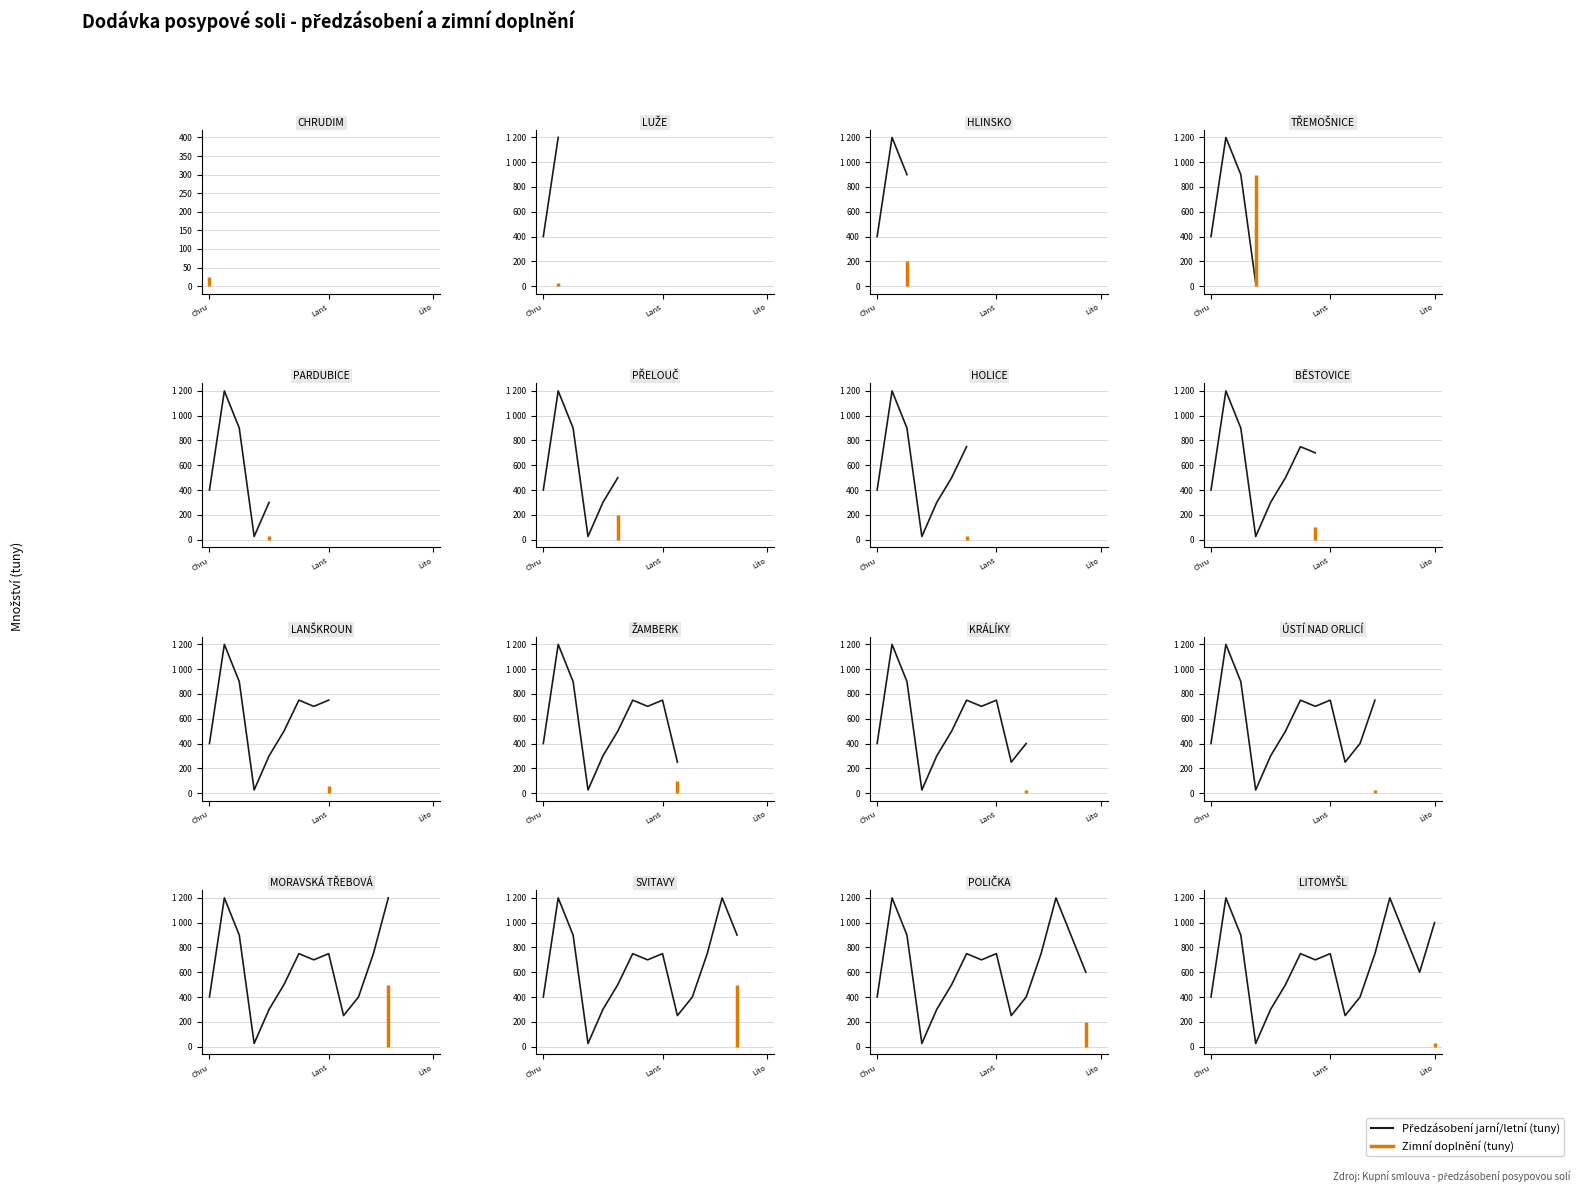

What is the change in value from 7 to 11?

+50